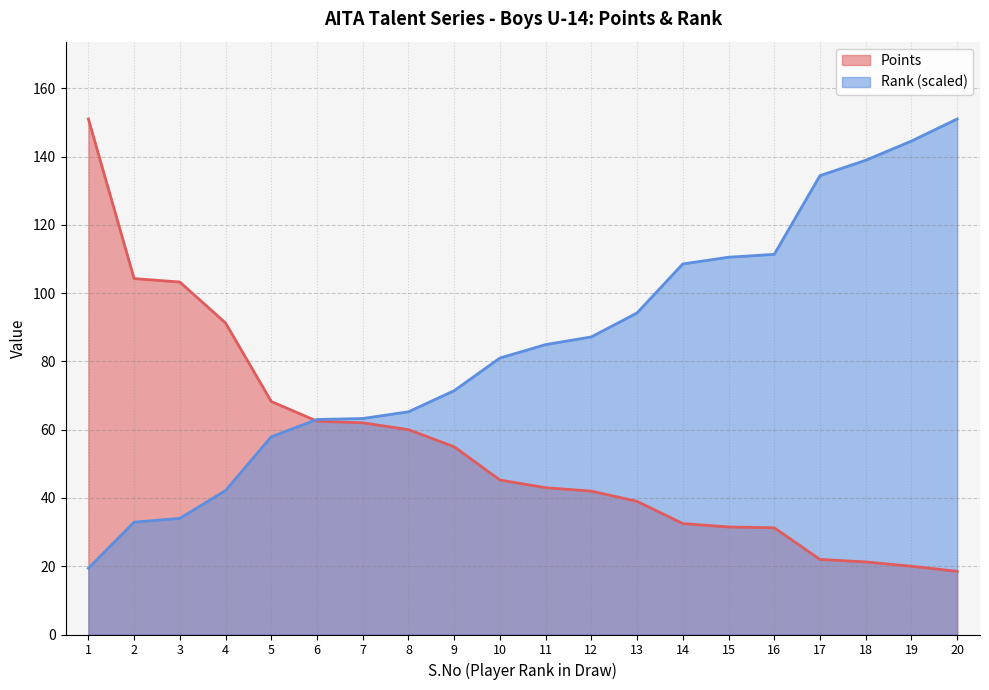

What value does the Rank series have at 16?

111.4